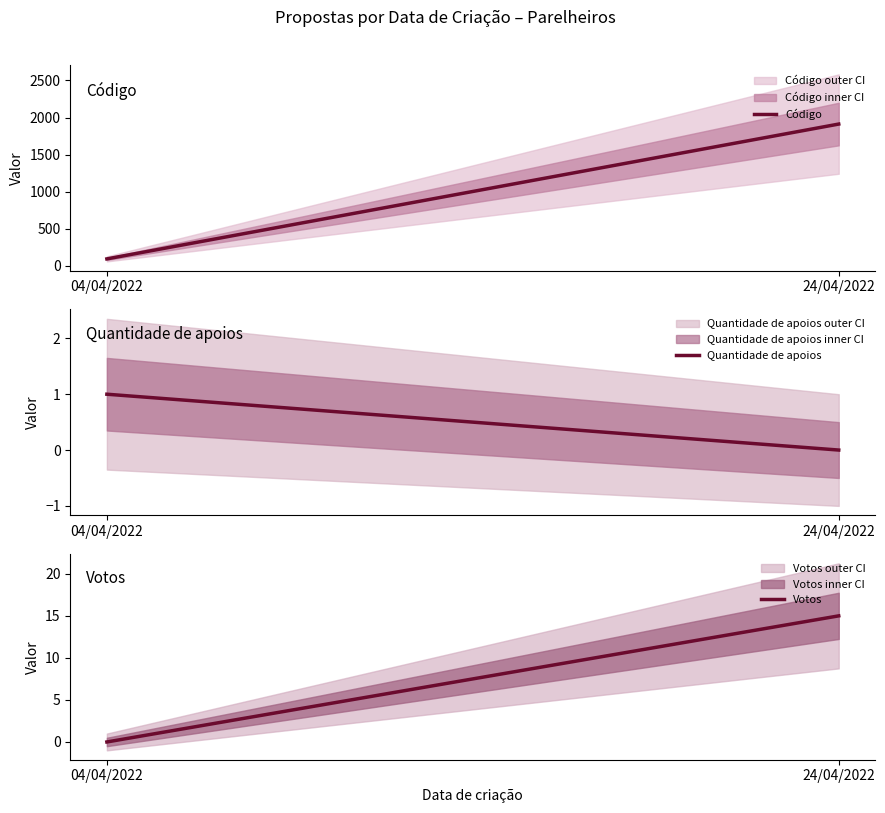

Does the chart display data point markers on the line(s)?

No